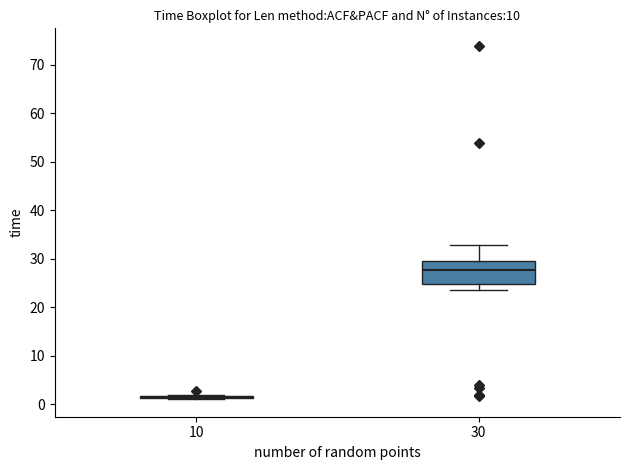

Reading left to right, transcribe this box plot: for each box, give where its median line is, the range the box spans, and where its two whiskers end, as read against the y-axis. The values are not printed on the chart, so give them approximately, as read against the axis.

10: box collapsed to a line at 1, whiskers 1 to 2
30: median 28, box 25 to 29, whiskers 24 to 33